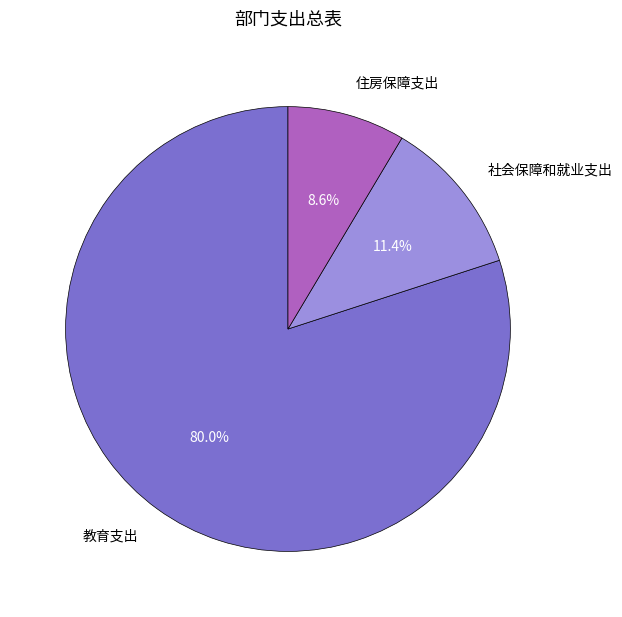

Between 住房保障支出 and 教育支出, which is larger?

教育支出